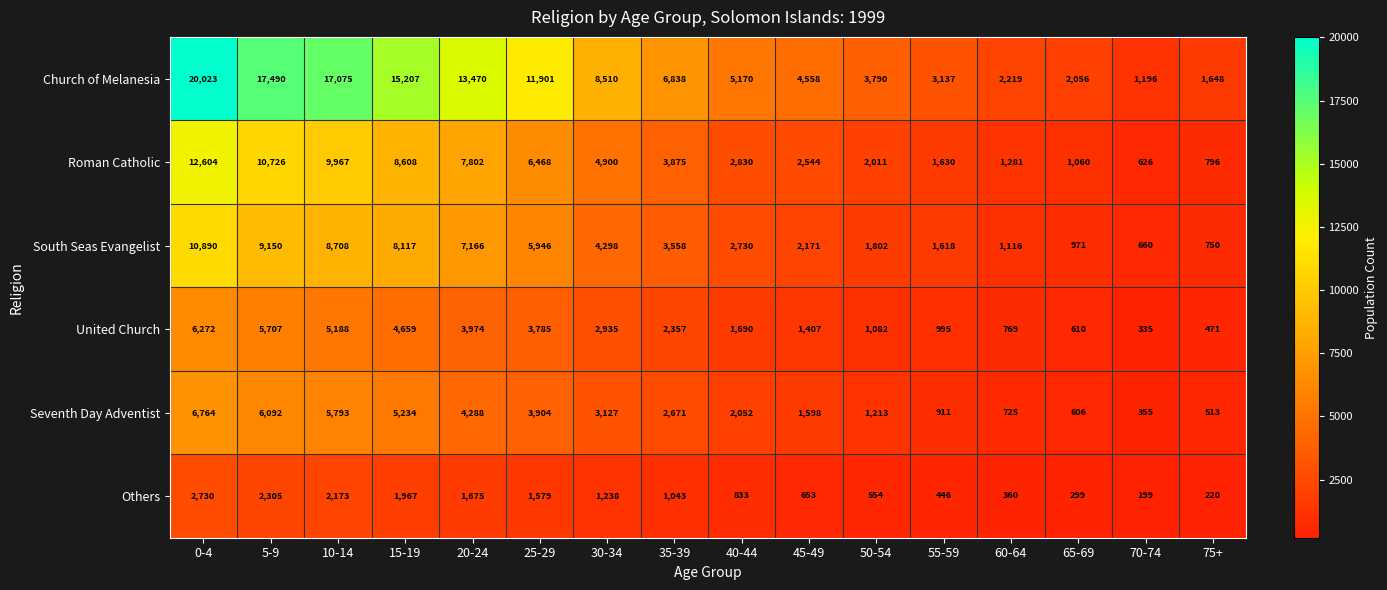

At which label is Others closest to 1464?

25-29